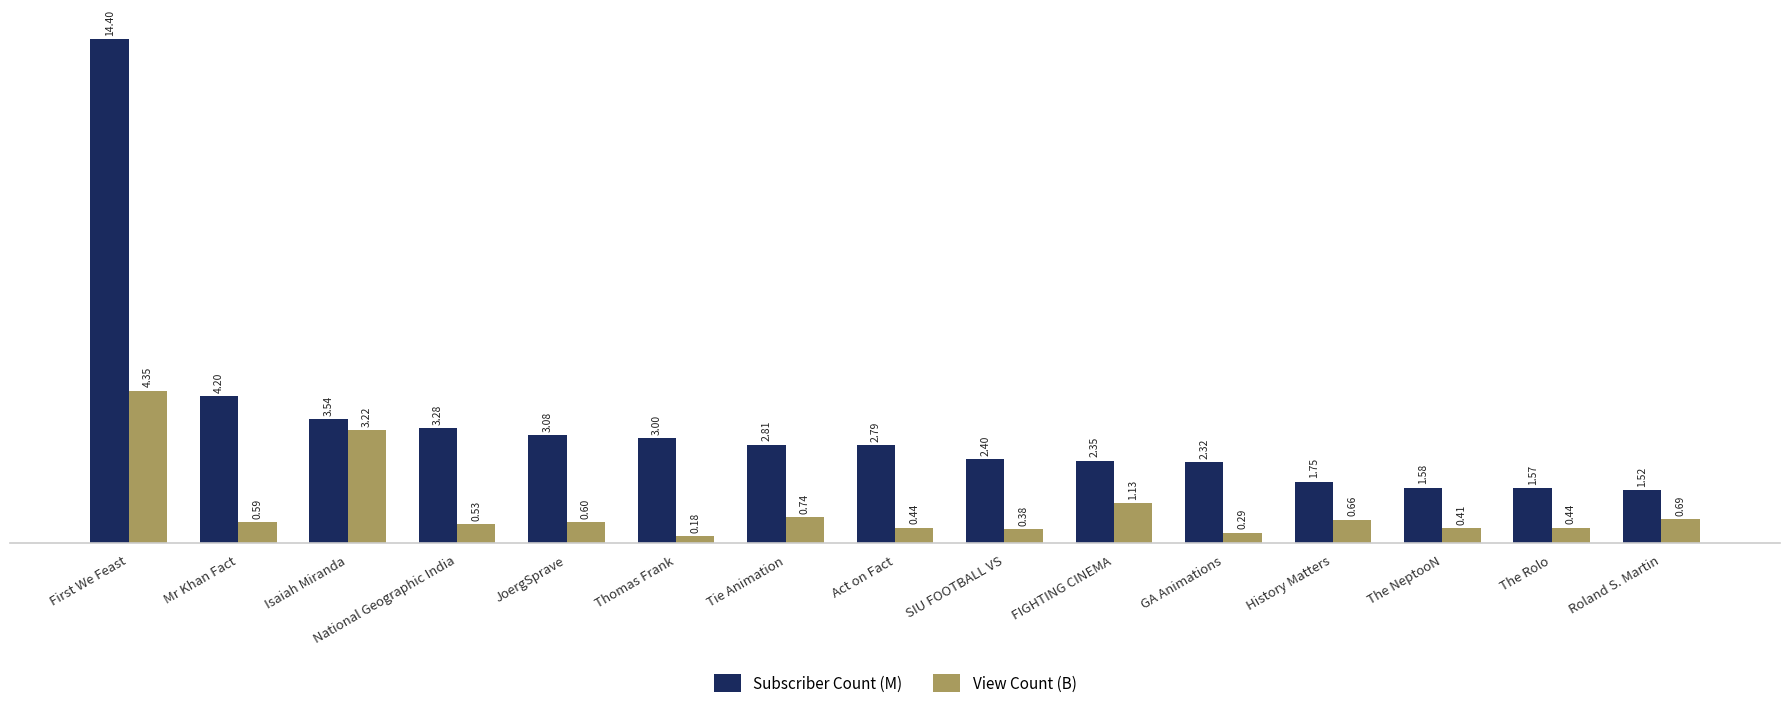

What is the maximum value for Subscriber Count (M)?

14.4